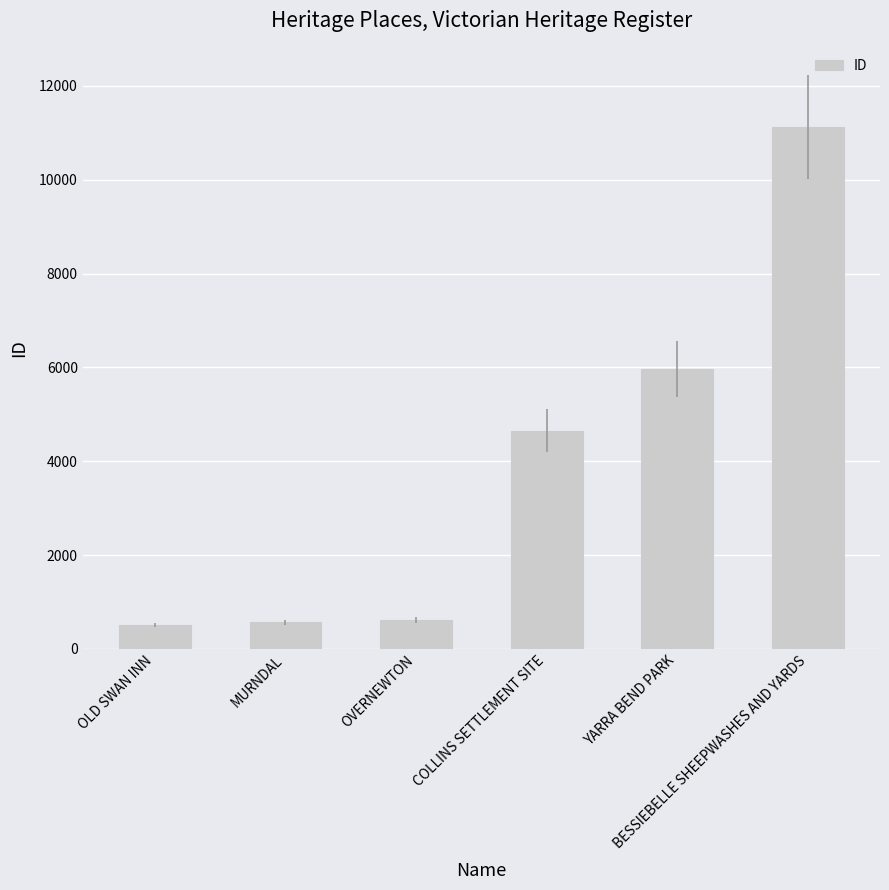

What is the change in value from OVERNEWTON to YARRA BEND PARK?

+5357